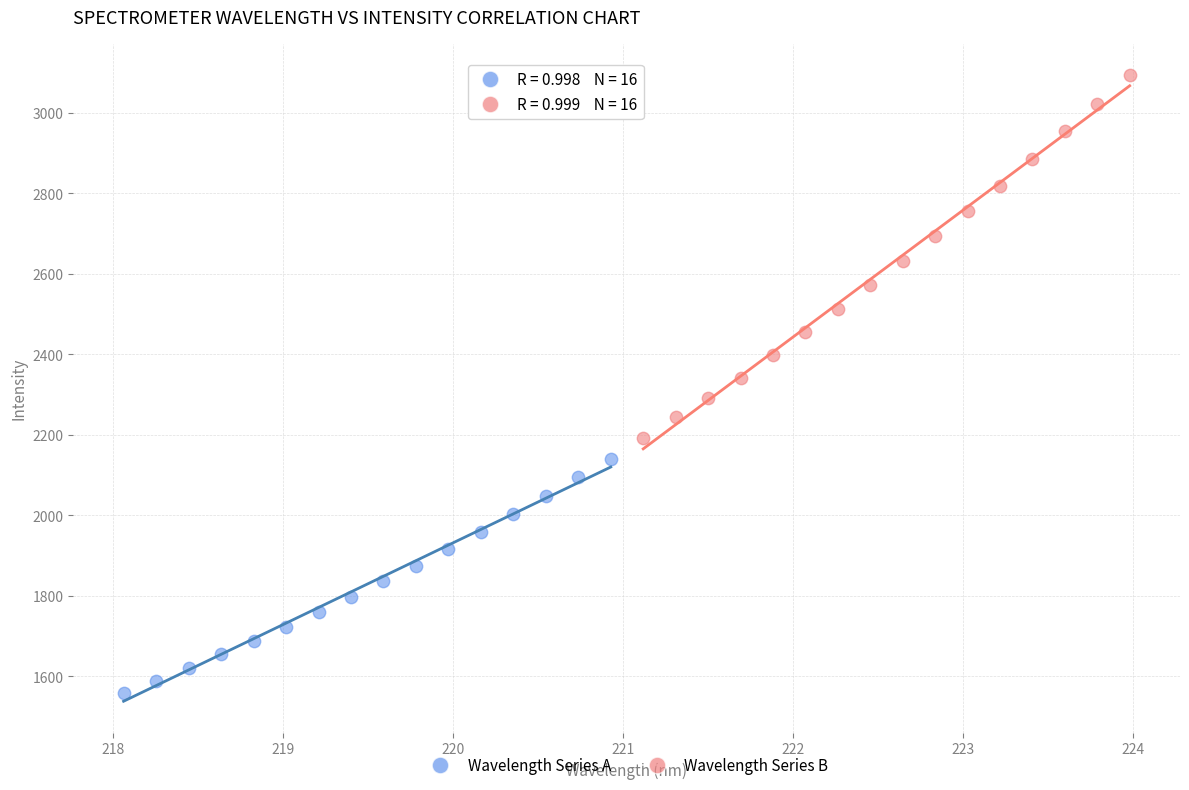

Which series contains the highest Y value?

Wavelength Series B